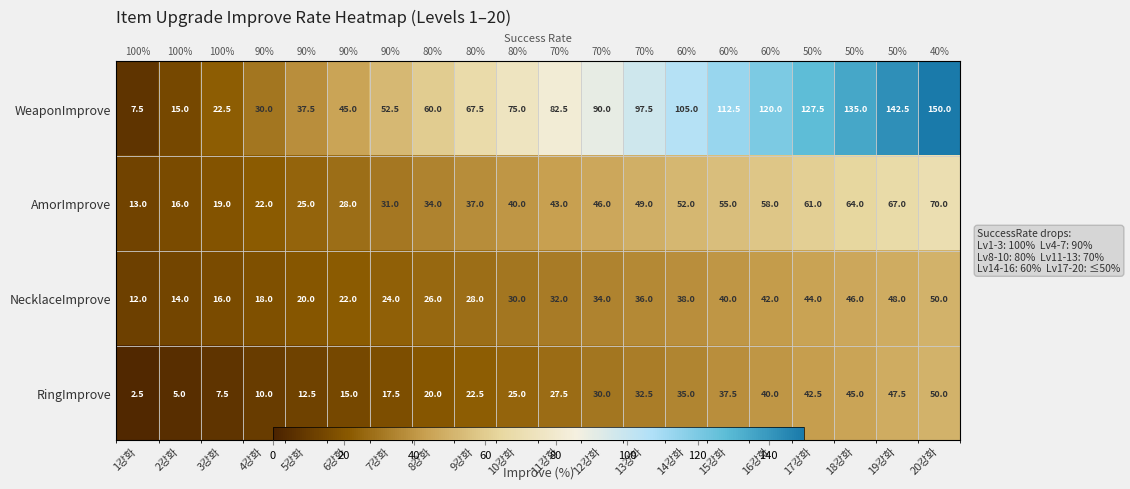

Which series has the largest range (max minus min)?

WeaponImprove